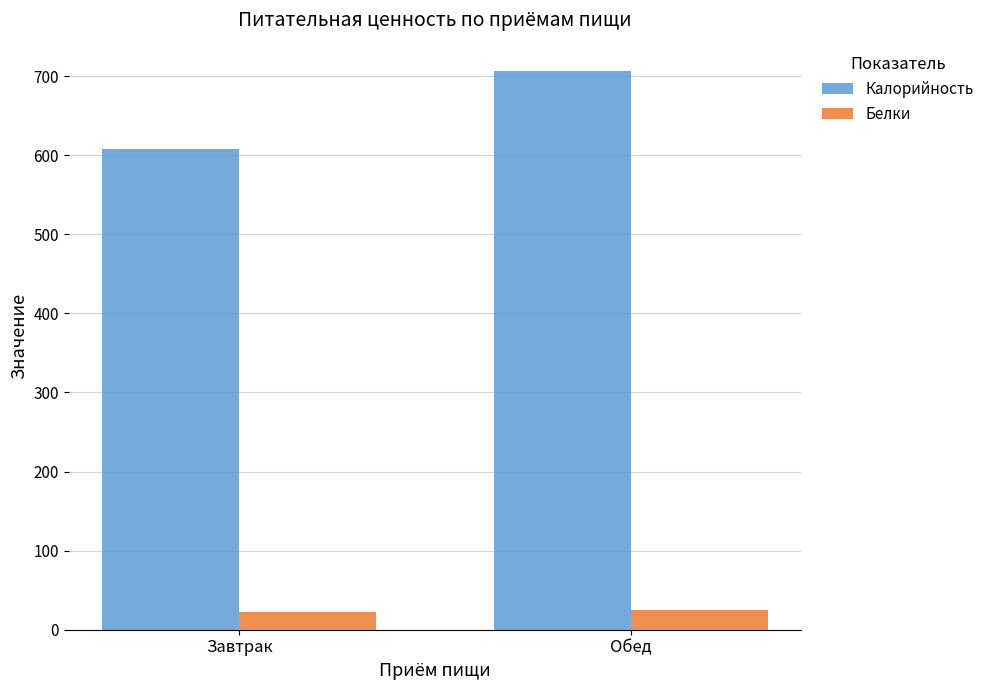

What is the sum of all Калорийность values?

1314.9